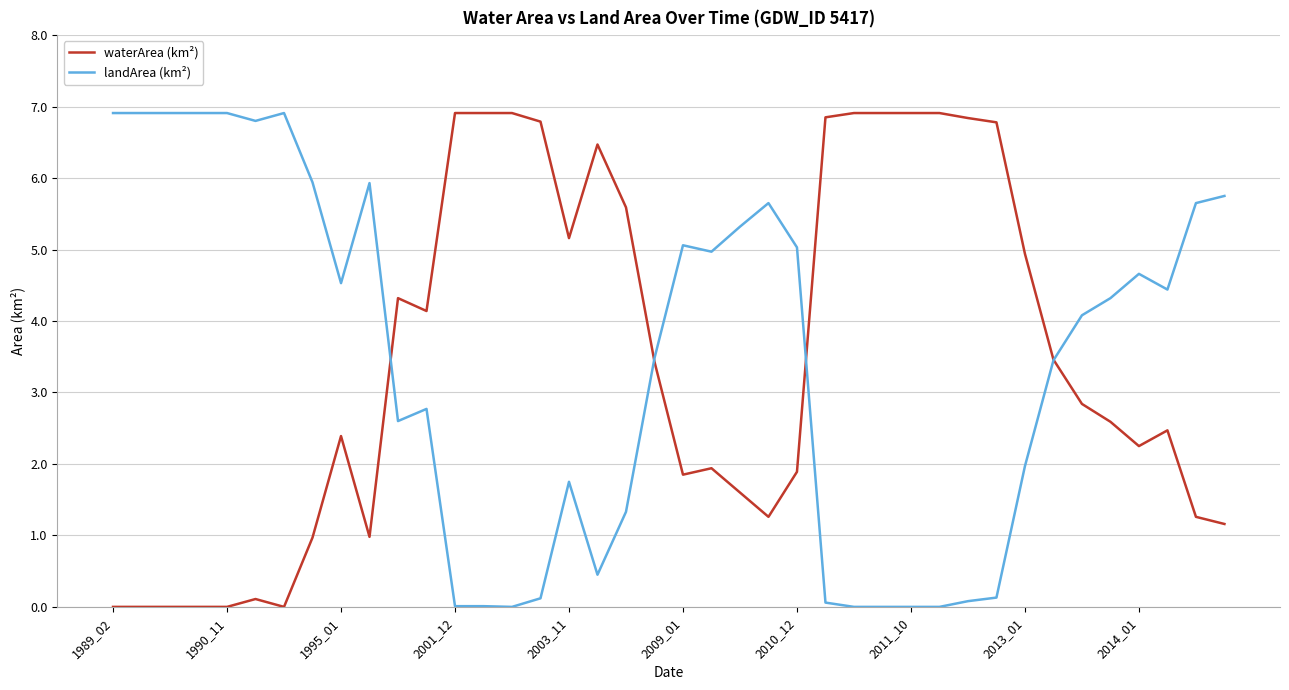

Rank the series at 2013_01 from lowest to highest value.

landArea (km²), waterArea (km²)